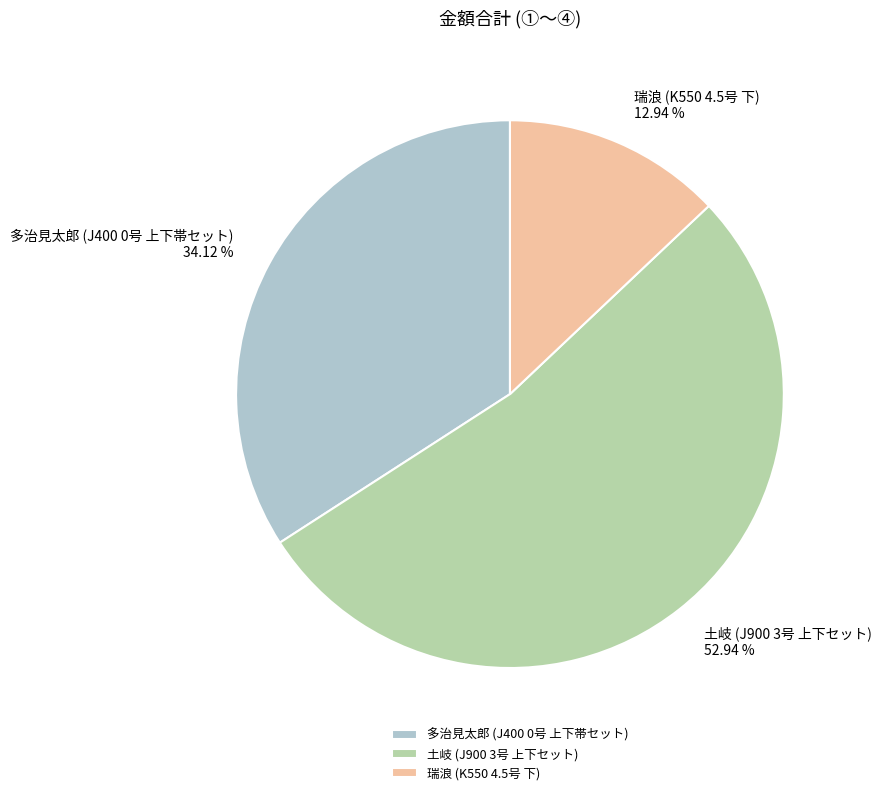

Does any single category account for the majority?

Yes